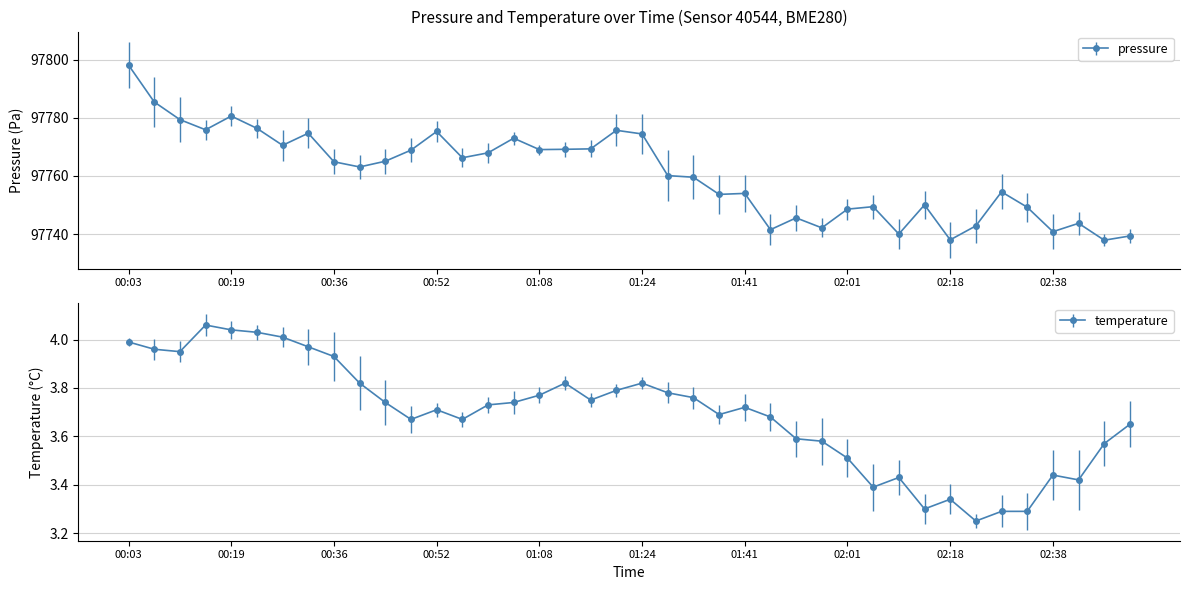

What is the label of the 12th point from the left?

00:48